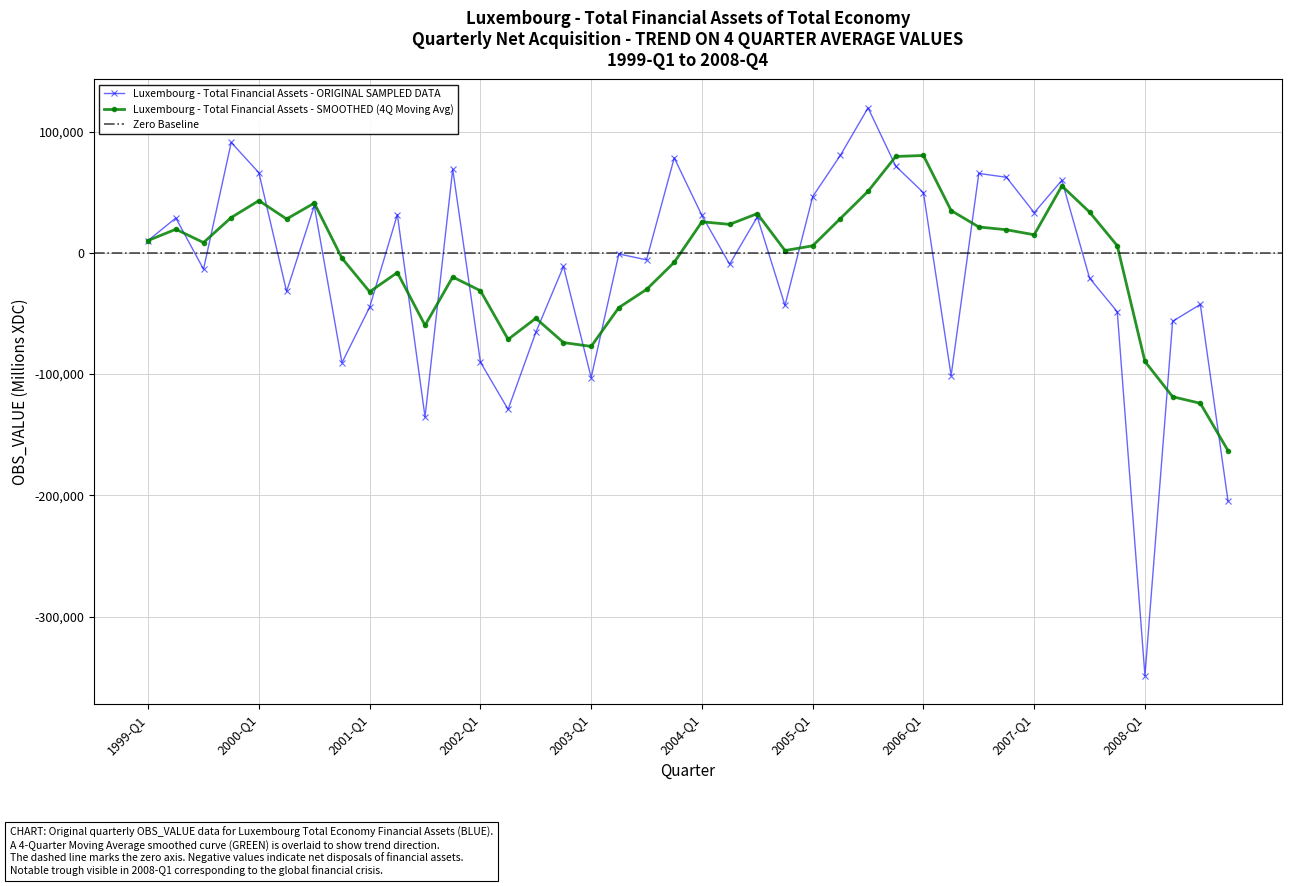

How many values are below -911?

21